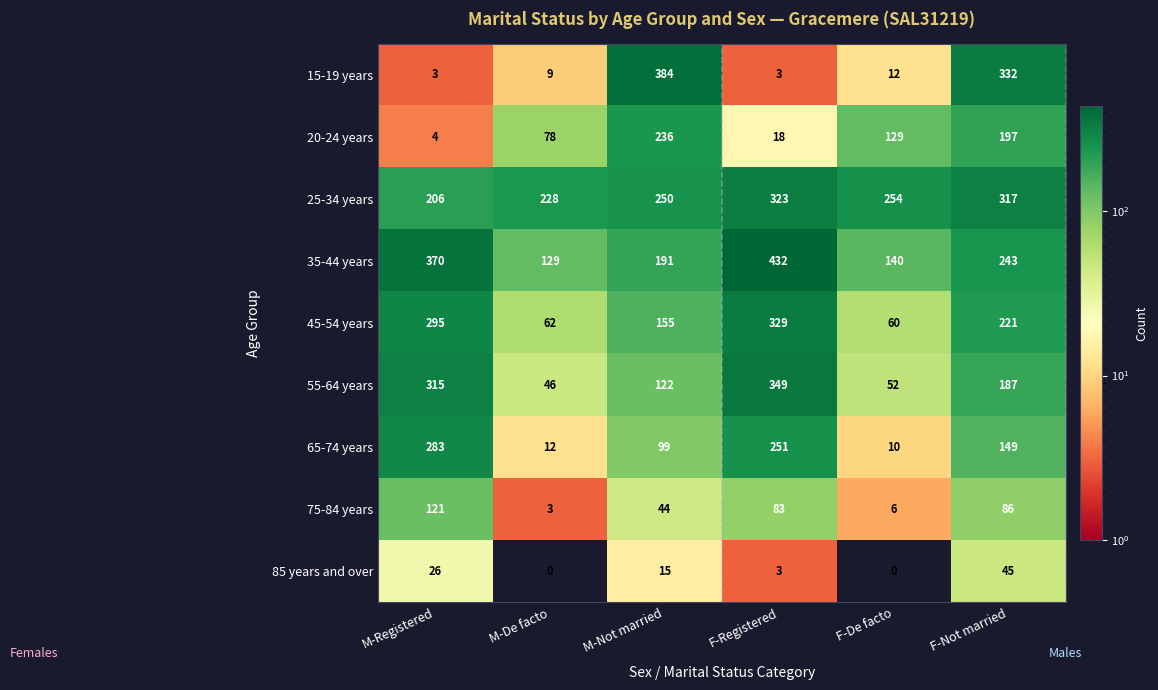

Is it true that 25-34 years equals 228 at M-De facto?

True